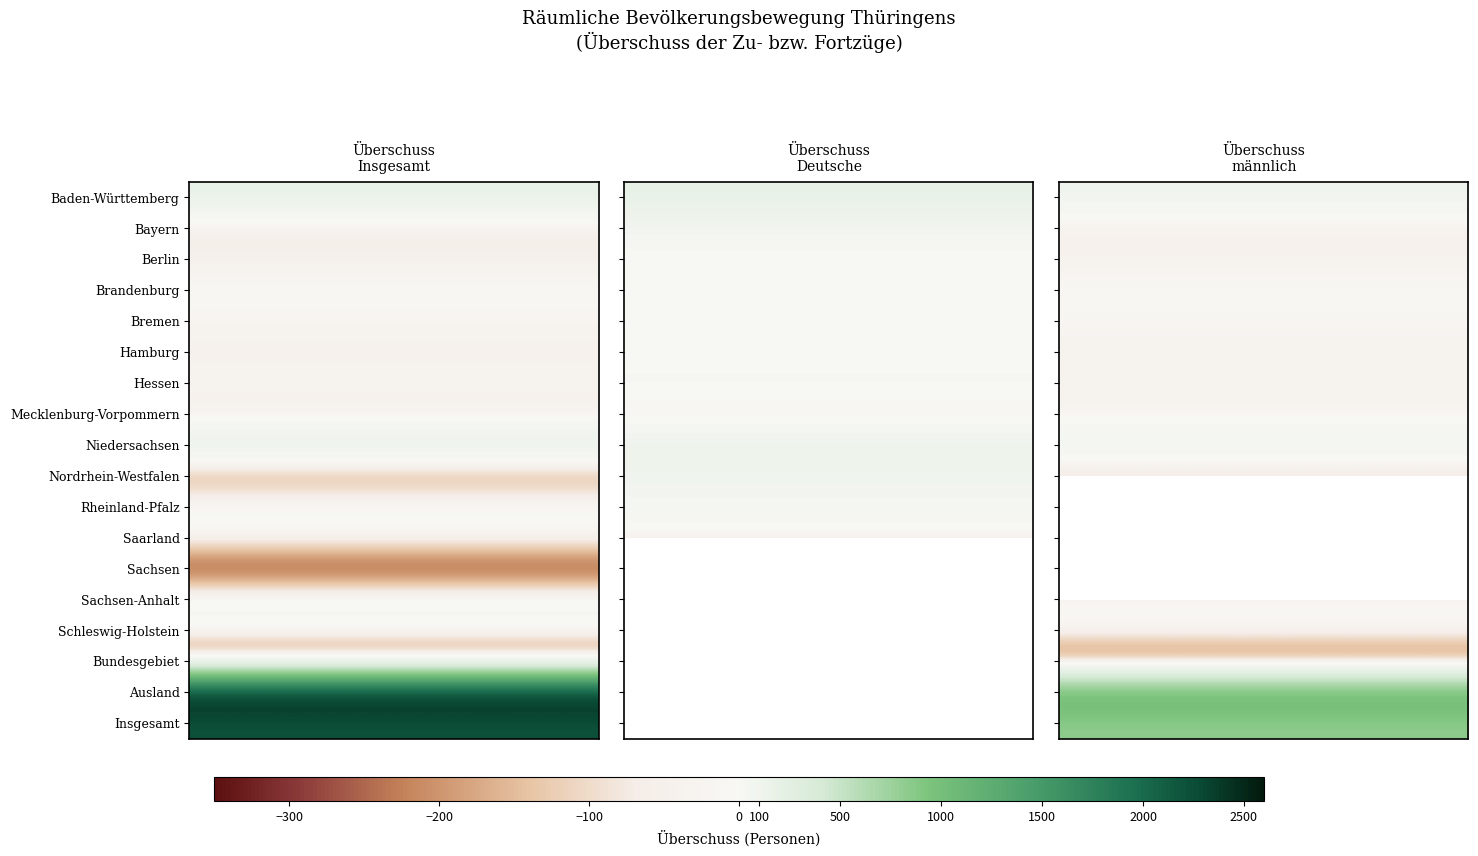

What value does the männlich series have at Berlin?

-38